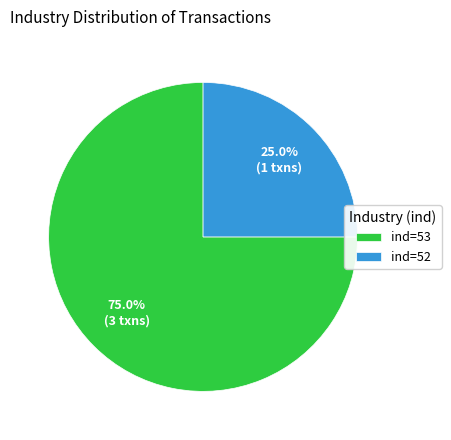

How many slices are in this pie chart?

2